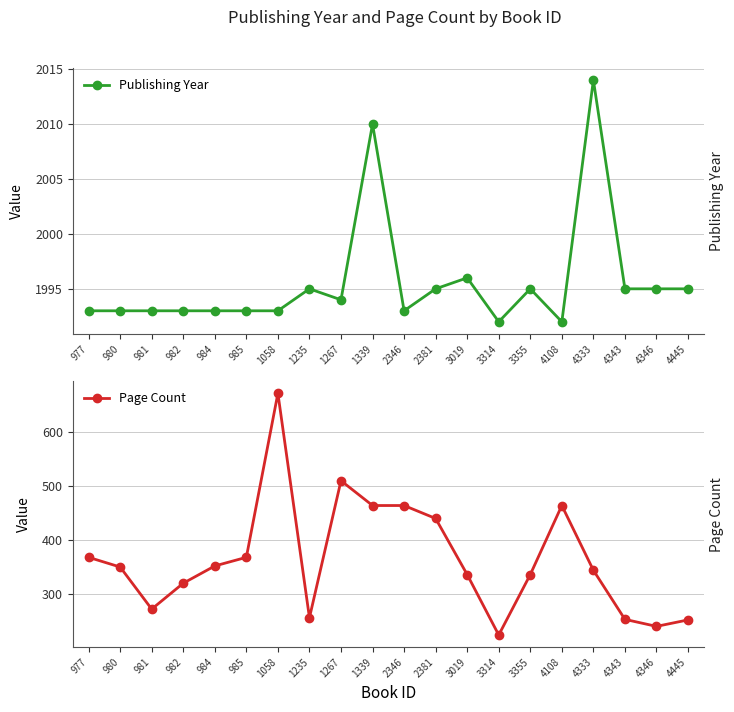

Where is the first local maximum for Page Count?

1058